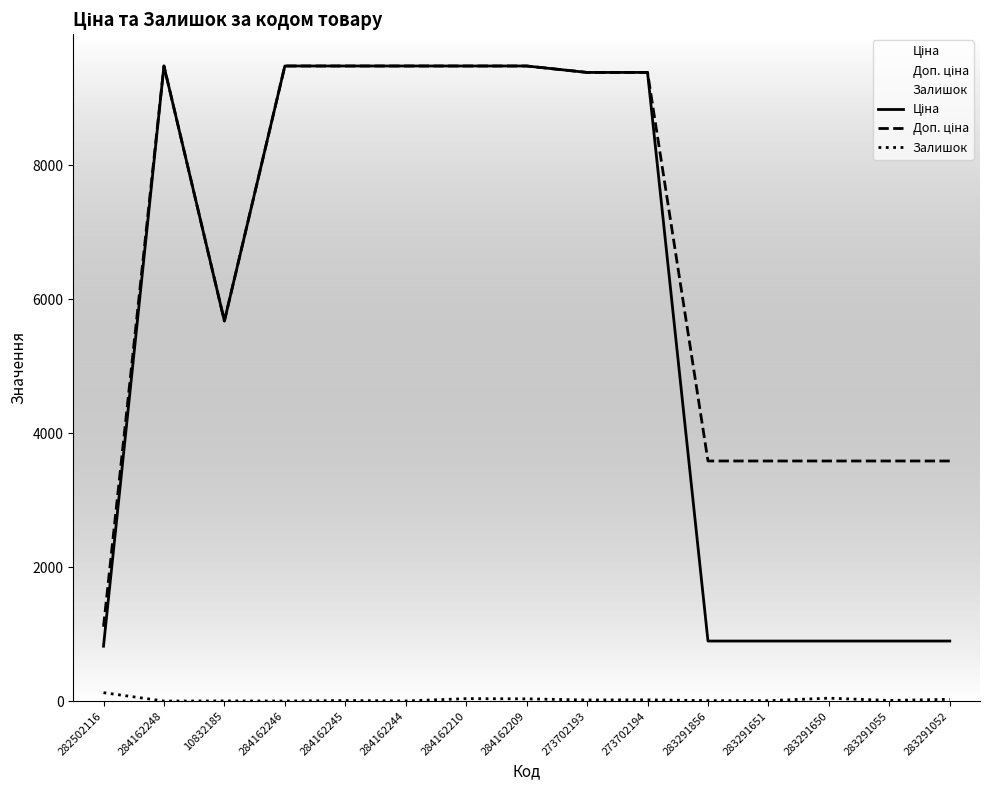

How many data points in Доп. ціна are above 9383?

8